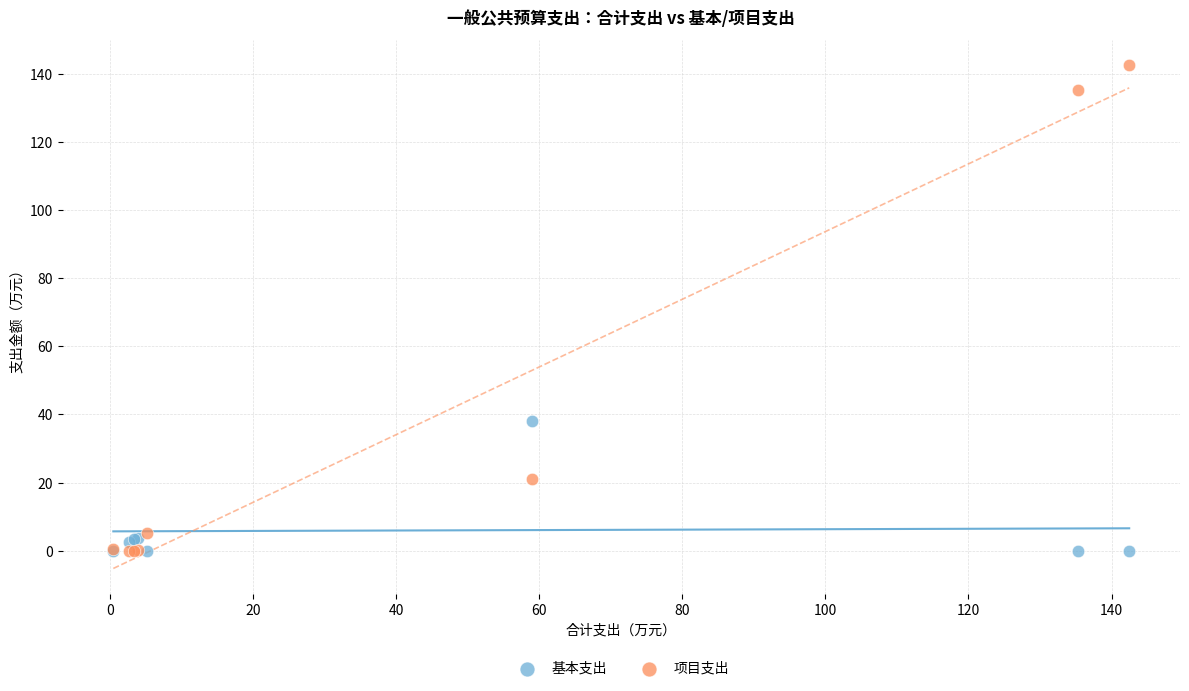

Across all series, what Y value is closest to 71?

38.0